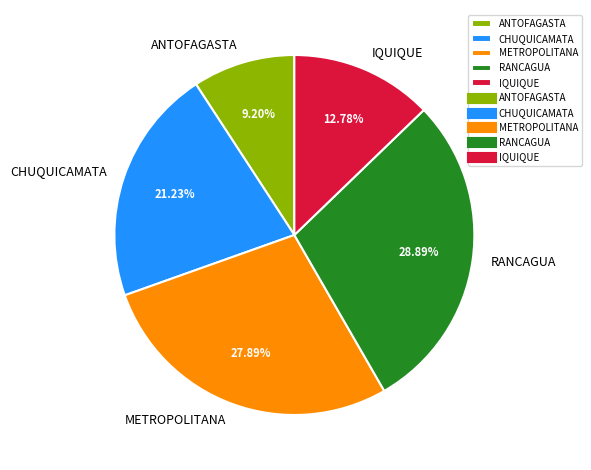

What is the smallest slice in the pie chart?

ANTOFAGASTA